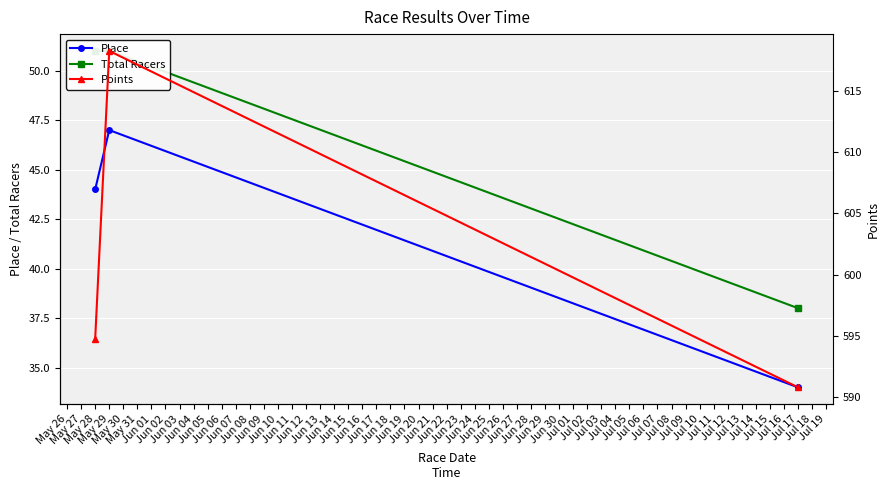

Reading left to right, list all the values displayed in this chart.

Place: 44.0	47.0	34.0
Total Racers: 51.0	51.0	38.0
Points: 594.7	618.2	590.8